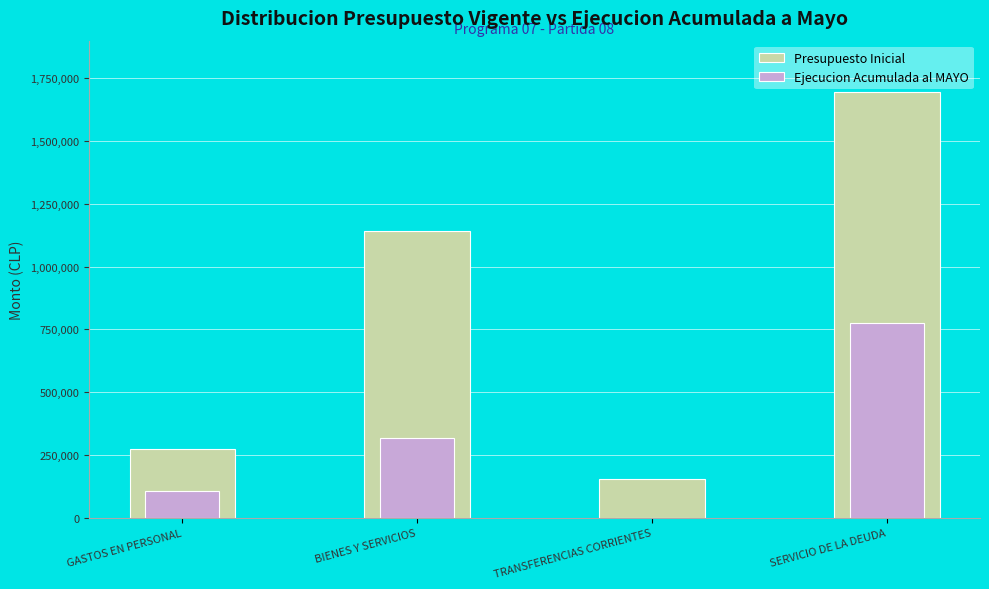

What is the difference between the second highest and second lowest values in the Ejecucion Acumulada al MAYO series?

211949